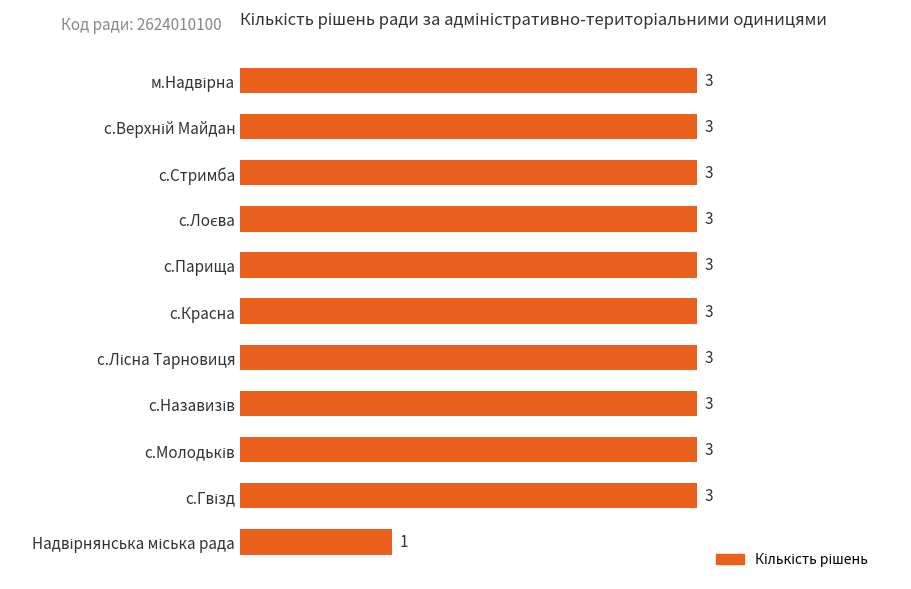

How many data points are less than 3?

1